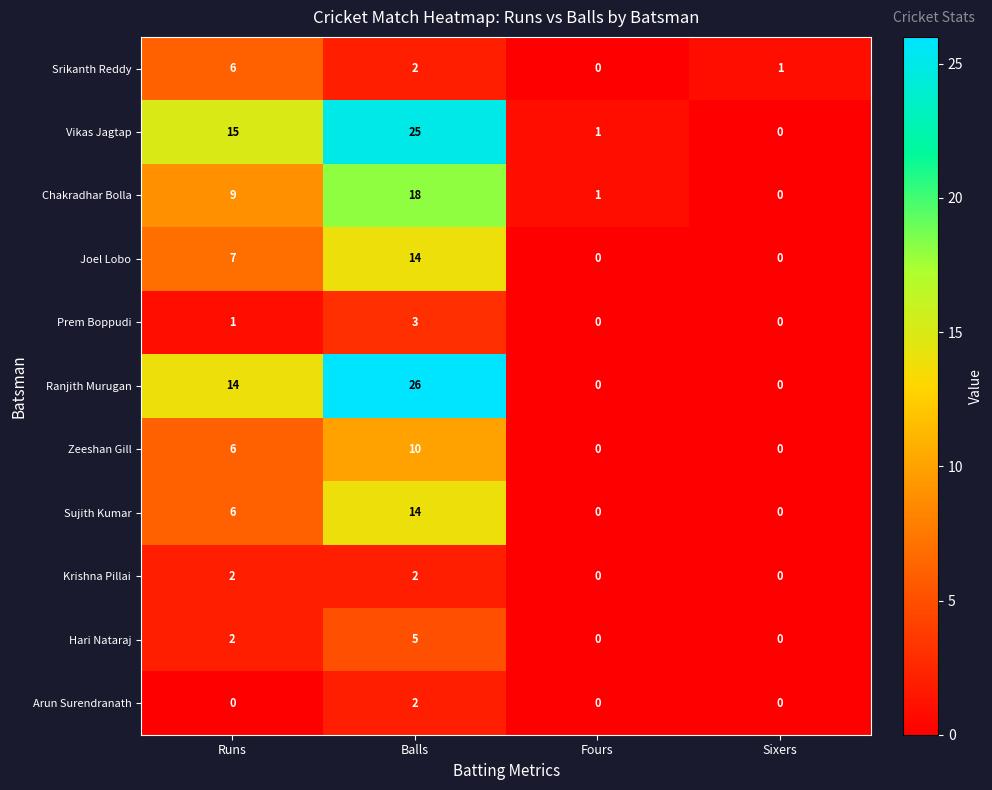

How many categories are shown in the chart?

4